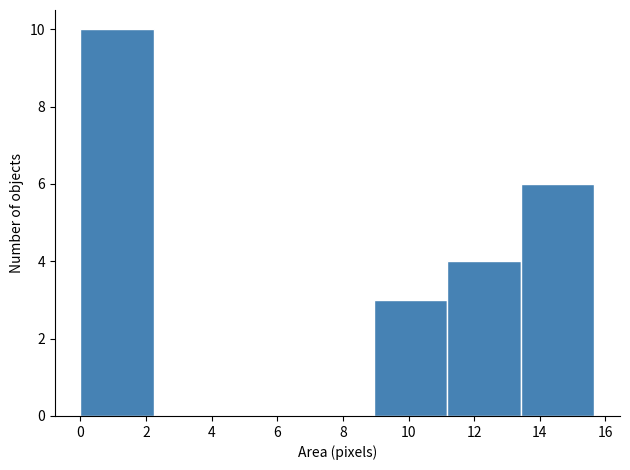

Reading left to right, transcribe this chart: for each bar, give the range it covers on the x-axis and its height. Neither the bar edges nor the heights are printed on the chart, so give them approximately, as read against the axes.

0.0 to 2.2: 10
2.2 to 4.4: 0
4.4 to 6.8: 0
6.8 to 9.0: 0
9.0 to 11.2: 3
11.2 to 13.4: 4
13.4 to 15.6: 6